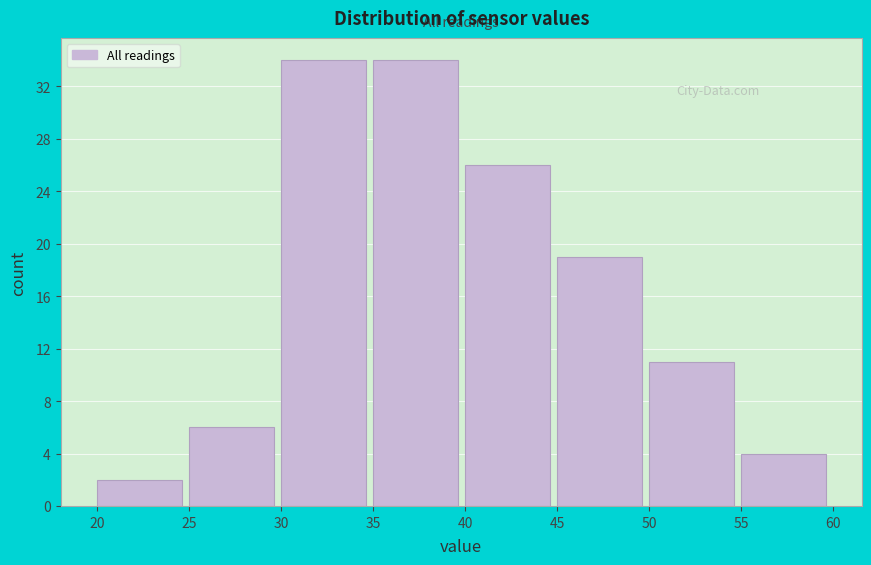

How tall is the bar that spans 35 to 40 on the x-axis? The values are not printed on the chart, so give them approximately, as read against the axis.

34